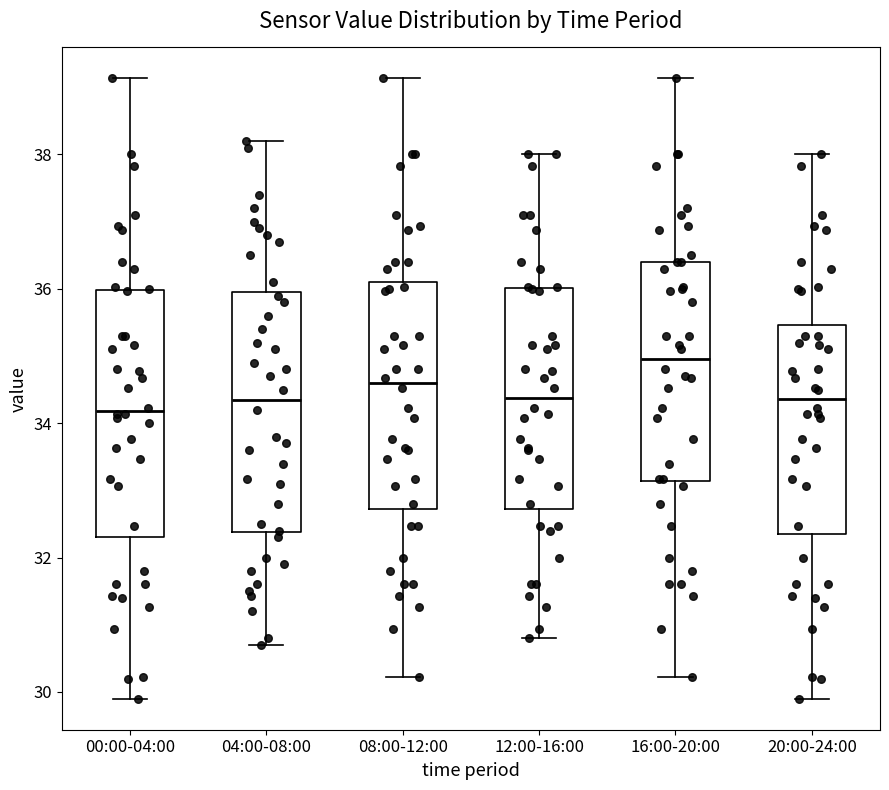

Where does the upper whisker of the box for 12:00-16:00 end on the y-axis? The values are not printed on the chart, so give them approximately, as read against the axis.

38.0